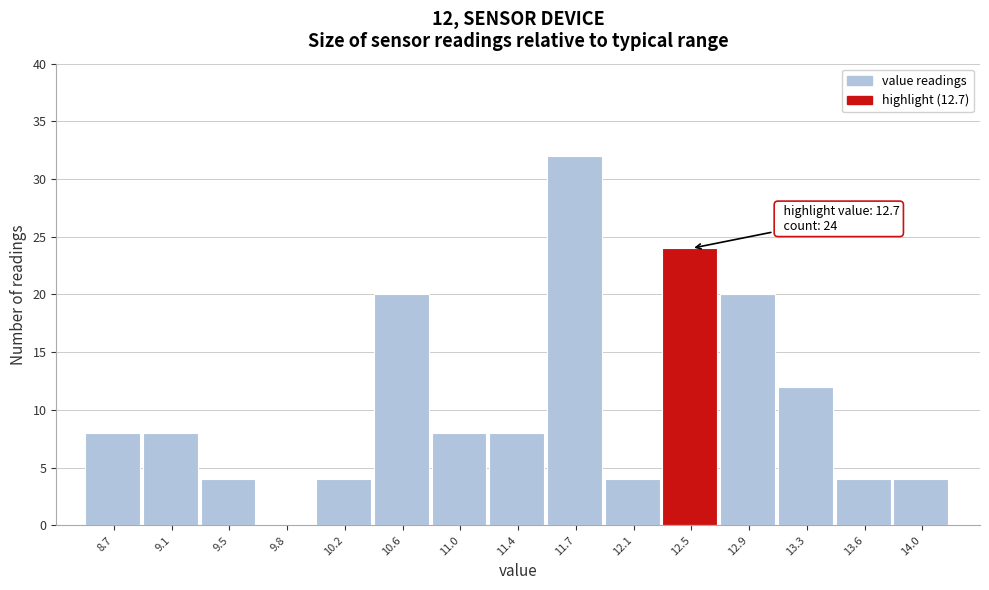

Reading left to right, list all the values displayed in this chart.

8.7=8	9.1=8	9.5=4	9.8=0	10.2=4	10.6=20	11.0=8	11.4=8	11.7=32	12.1=4	12.5=24	12.9=20	13.3=12	13.6=4	14.0=4